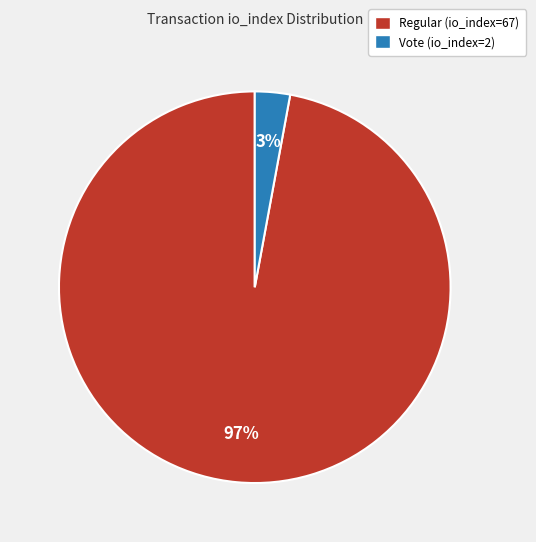

Which has a higher value, Regular (io_index=67) or Vote (io_index=2)?

Regular (io_index=67)